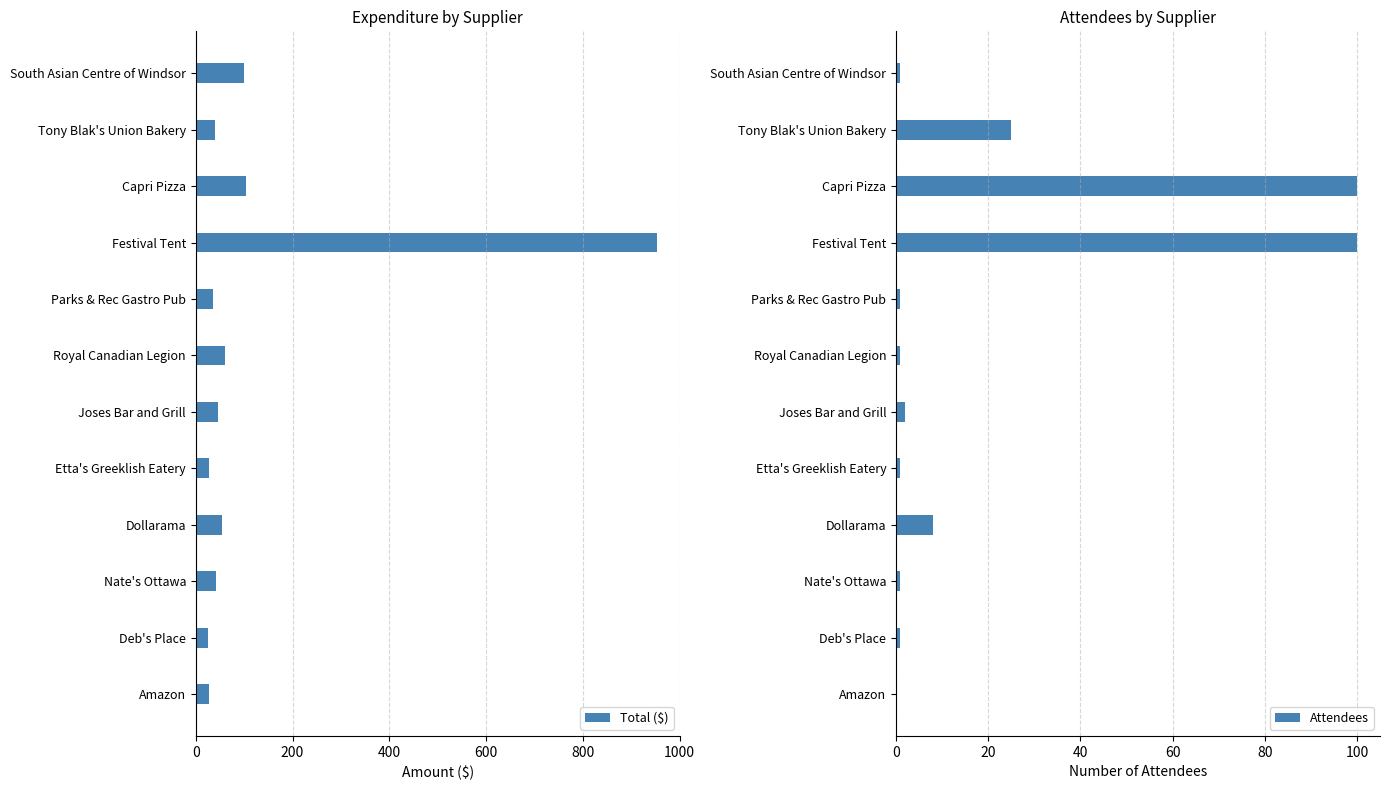

List the series in order of their overall mean, lowest first.

Attendees, Total ($)